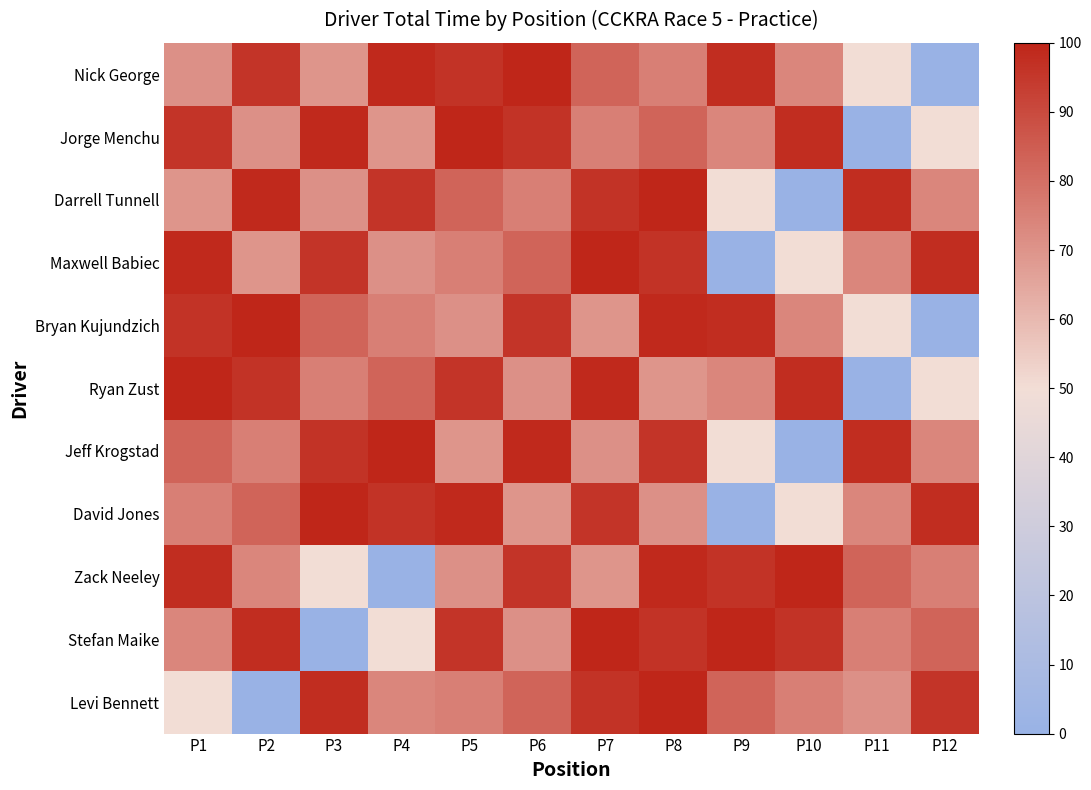

Reading left to right, list all the values displayed in this chart.

Nick George: P1=71.0	P2=95.8	P3=69.6	P4=99.0	P5=96.3	P6=100.0	P7=83.1	P8=75.7	P9=98.0	P10=73.7	P11=50.1	P12=0.0
Jorge Menchu: P1=95.8	P2=71.0	P3=99.0	P4=69.6	P5=100.0	P6=96.3	P7=75.7	P8=83.1	P9=73.7	P10=98.0	P11=0.0	P12=50.1
Darrell Tunnell: P1=69.6	P2=99.0	P3=71.0	P4=95.8	P5=83.1	P6=75.7	P7=96.3	P8=100.0	P9=50.1	P10=0.0	P11=98.0	P12=73.7
Maxwell Babiec: P1=99.0	P2=69.6	P3=95.8	P4=71.0	P5=75.7	P6=83.1	P7=100.0	P8=96.3	P9=0.0	P10=50.1	P11=73.7	P12=98.0
Bryan Kujundzich: P1=96.3	P2=100.0	P3=83.1	P4=75.7	P5=71.0	P6=95.8	P7=69.6	P8=99.0	P9=98.0	P10=73.7	P11=50.1	P12=0.0
Ryan Zust: P1=100.0	P2=96.3	P3=75.7	P4=83.1	P5=95.8	P6=71.0	P7=99.0	P8=69.6	P9=73.7	P10=98.0	P11=0.0	P12=50.1
Jeff Krogstad: P1=83.1	P2=75.7	P3=96.3	P4=100.0	P5=69.6	P6=99.0	P7=71.0	P8=95.8	P9=50.1	P10=0.0	P11=98.0	P12=73.7
David Jones: P1=75.7	P2=83.1	P3=100.0	P4=96.3	P5=99.0	P6=69.6	P7=95.8	P8=71.0	P9=0.0	P10=50.1	P11=73.7	P12=98.0
Zack Neeley: P1=98.0	P2=73.7	P3=50.1	P4=0.0	P5=71.0	P6=95.8	P7=69.6	P8=99.0	P9=96.3	P10=100.0	P11=83.1	P12=75.7
Stefan Maike: P1=73.7	P2=98.0	P3=0.0	P4=50.1	P5=95.8	P6=71.0	P7=100.0	P8=96.3	P9=100.0	P10=96.3	P11=75.7	P12=83.1
Levi Bennett: P1=50.1	P2=0.0	P3=98.0	P4=73.7	P5=75.7	P6=83.1	P7=96.3	P8=100.0	P9=83.1	P10=75.7	P11=71.0	P12=95.8